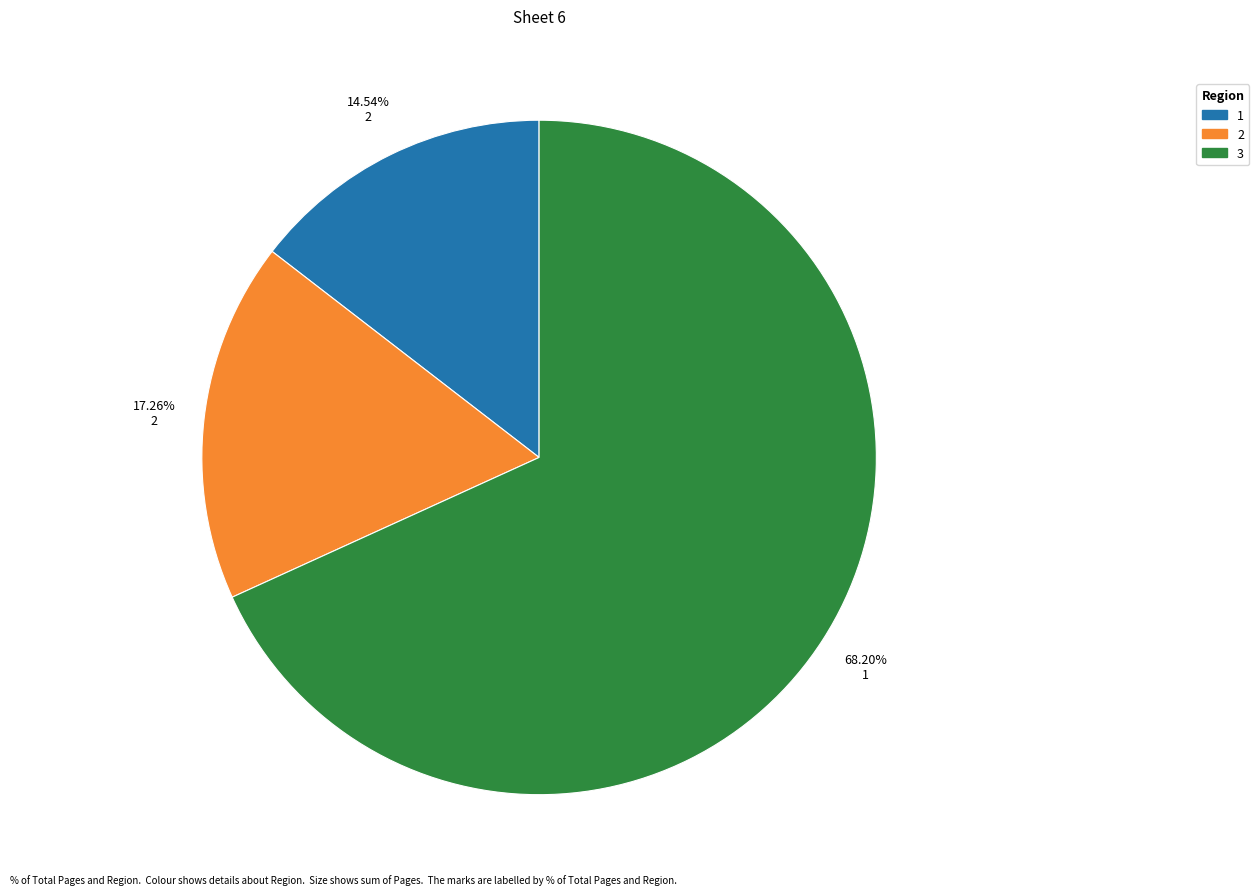

Do 2 and 1 together represent more than half of the pie?

No